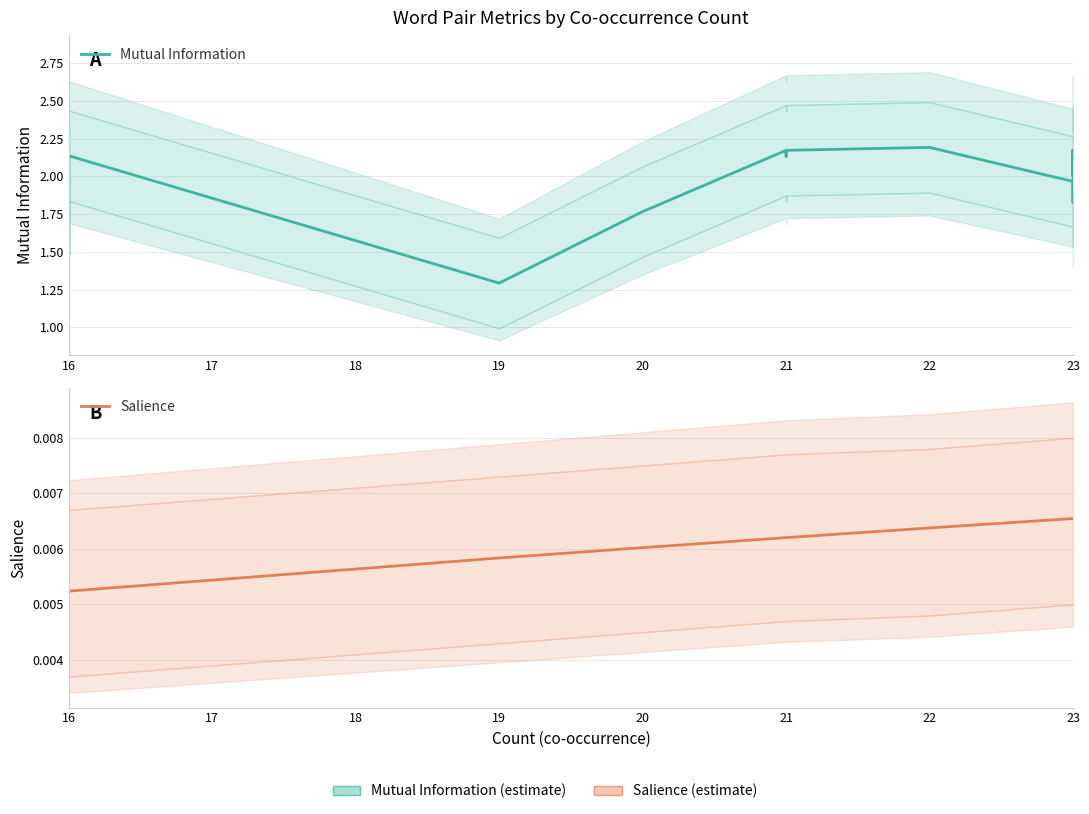

True or false: Mutual Information and Salience intersect in this chart.

False